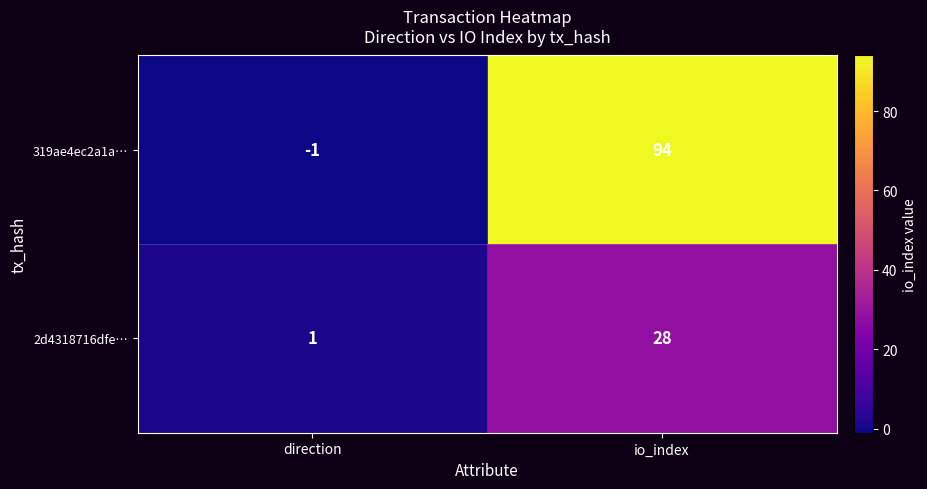

What is the difference between the maximum and minimum values in the 319ae4ec2a1a… series?

95